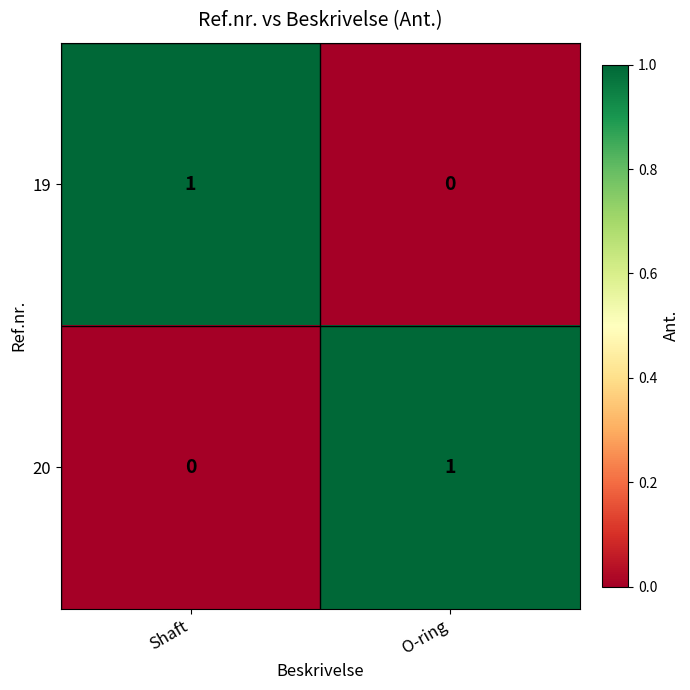

Is the value of 20 at O-ring greater than the value of 19 at O-ring?

Yes